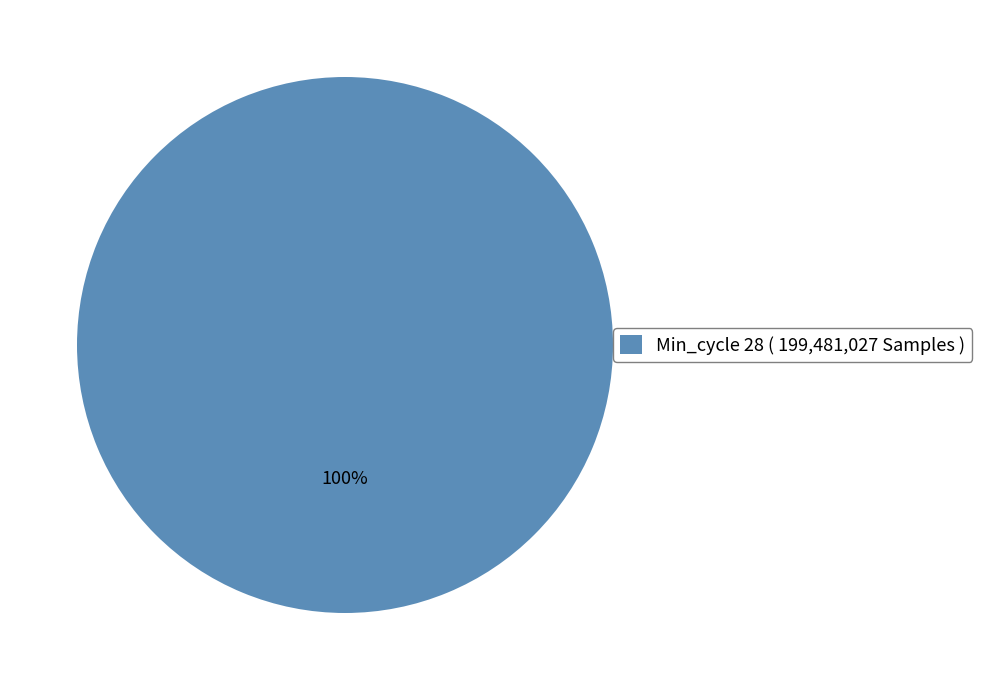

Count the number of slices in the pie.

1